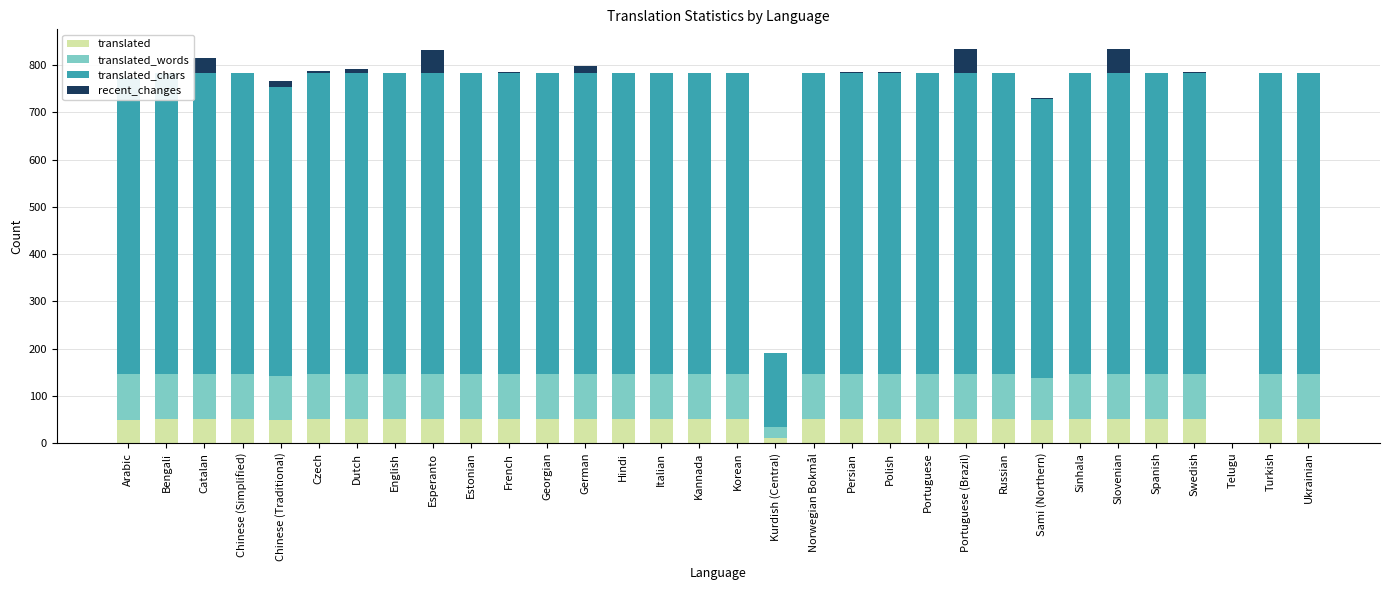

What is the maximum value for recent_changes?

51